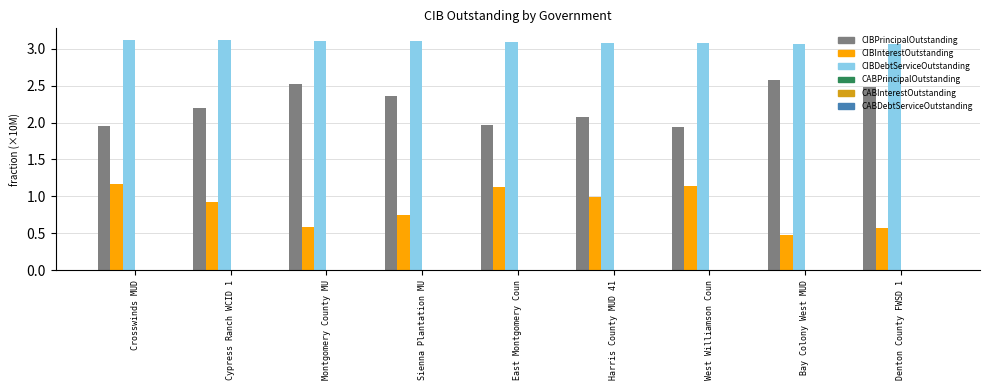

What is the difference between the highest and lowest values at Cypress Ranch WCID 1?

2.2